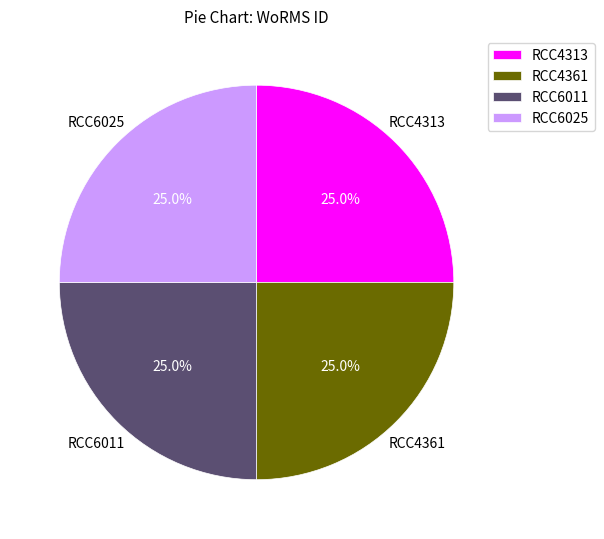

To the nearest percent, what percentage of the pie is RCC6011?

25%